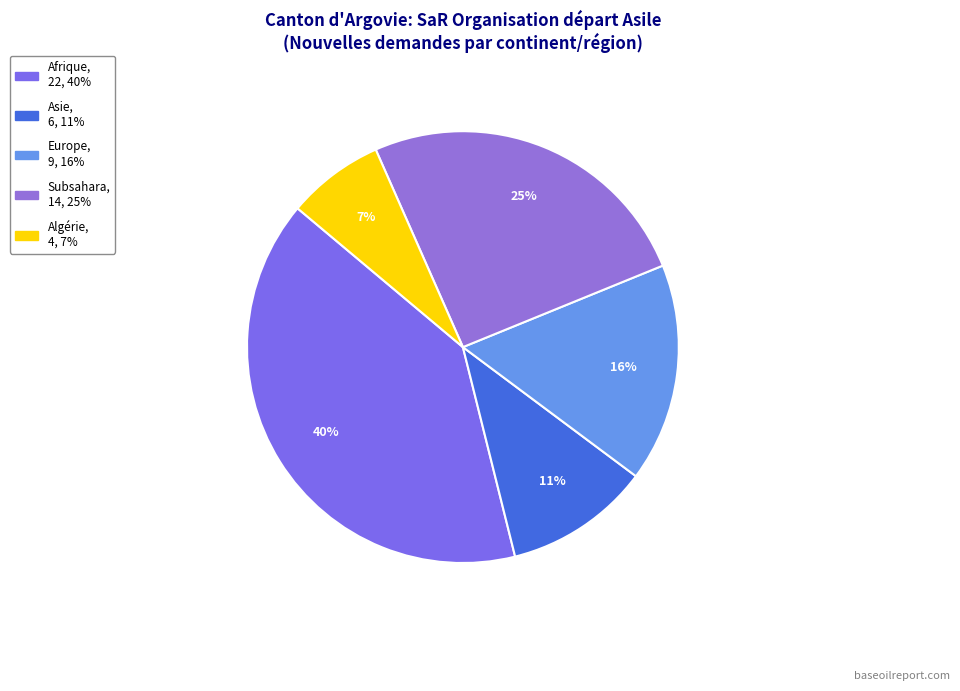

How many segments does this pie chart have?

5